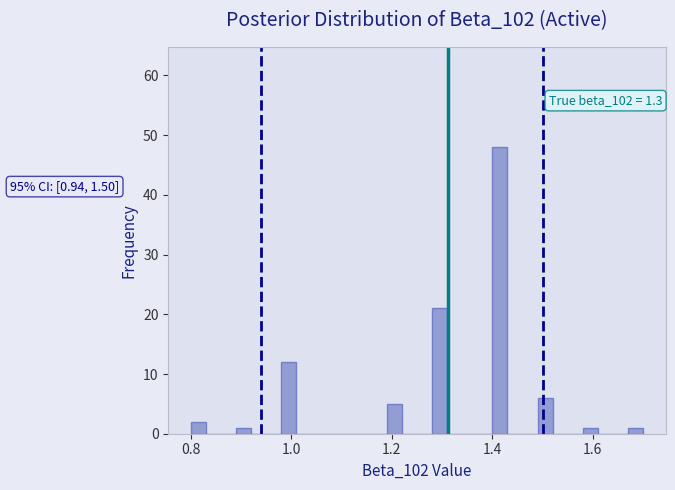

Read against the x-axis, roughly where is the centre of the tallest bar?

1.42